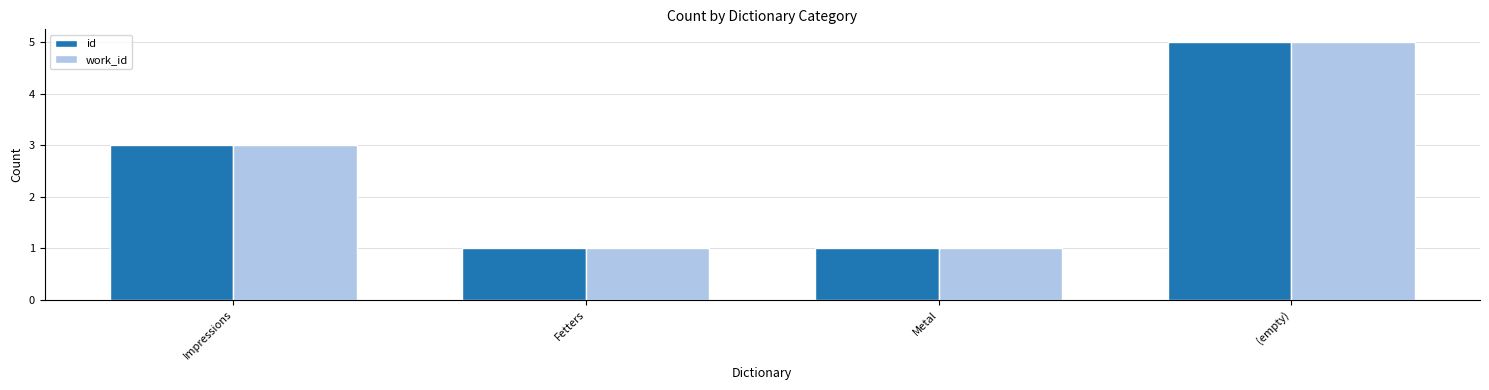

True or false: work_id has a value of 1 at Fetters.

True